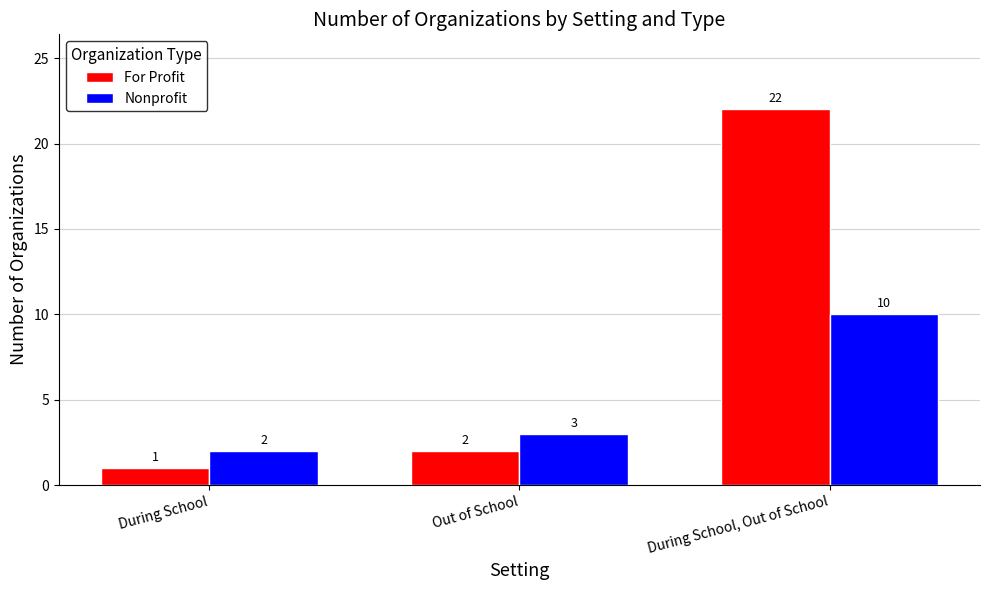

What is the minimum value for For Profit?

1